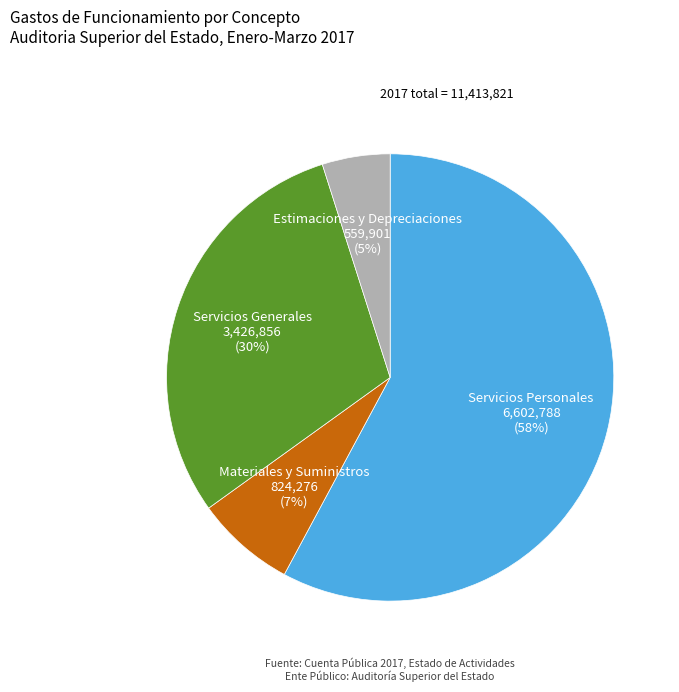

Which slice represents more than half of the pie?

Servicios Personales